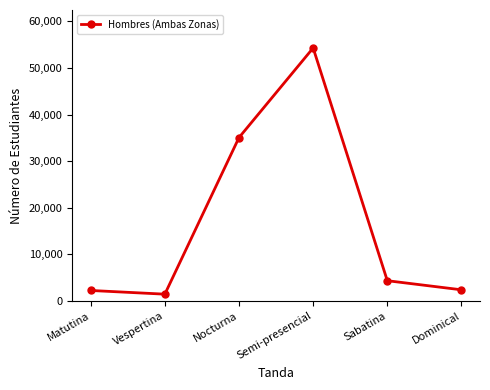

At which category does the data reach its first local peak?

Semi-presencial